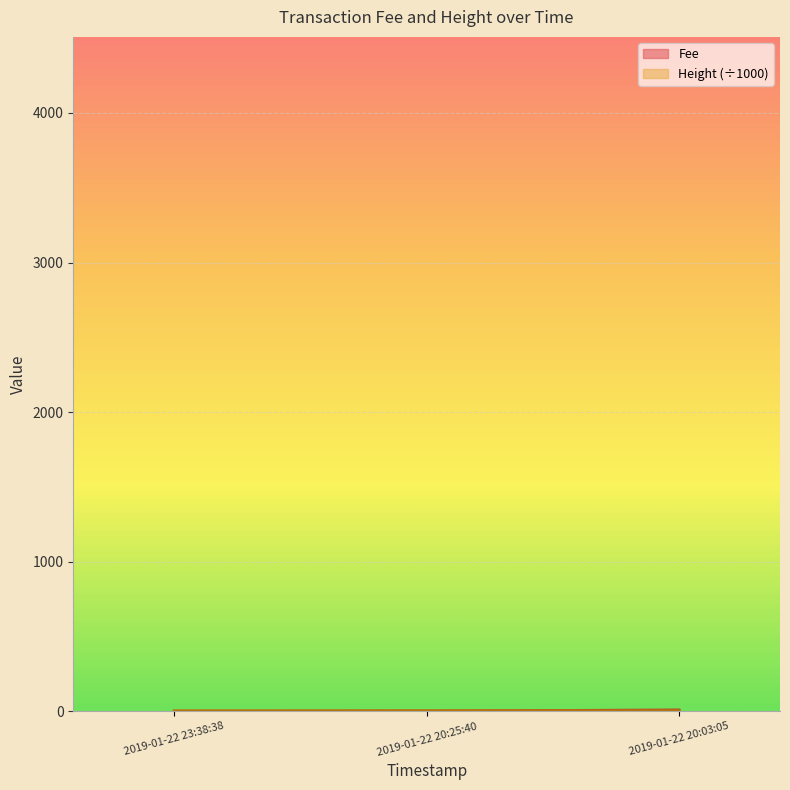

Rank the series by their maximum value, from highest to lowest.

Fee, Height